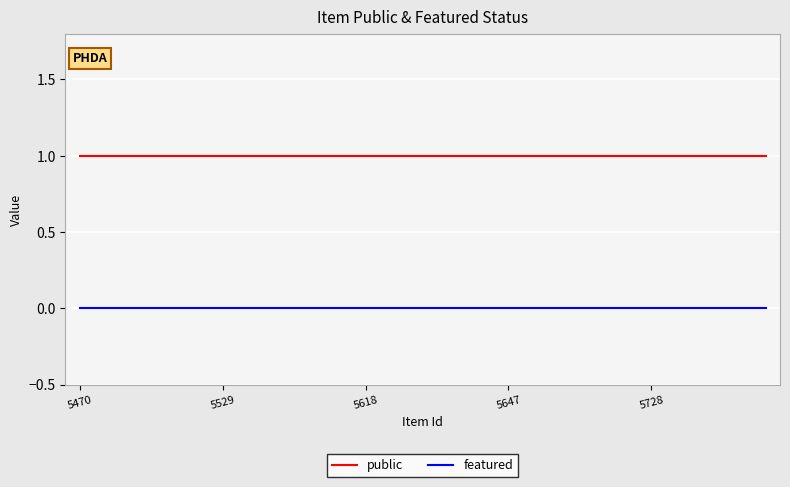

Which series has the largest total across all categories?

public